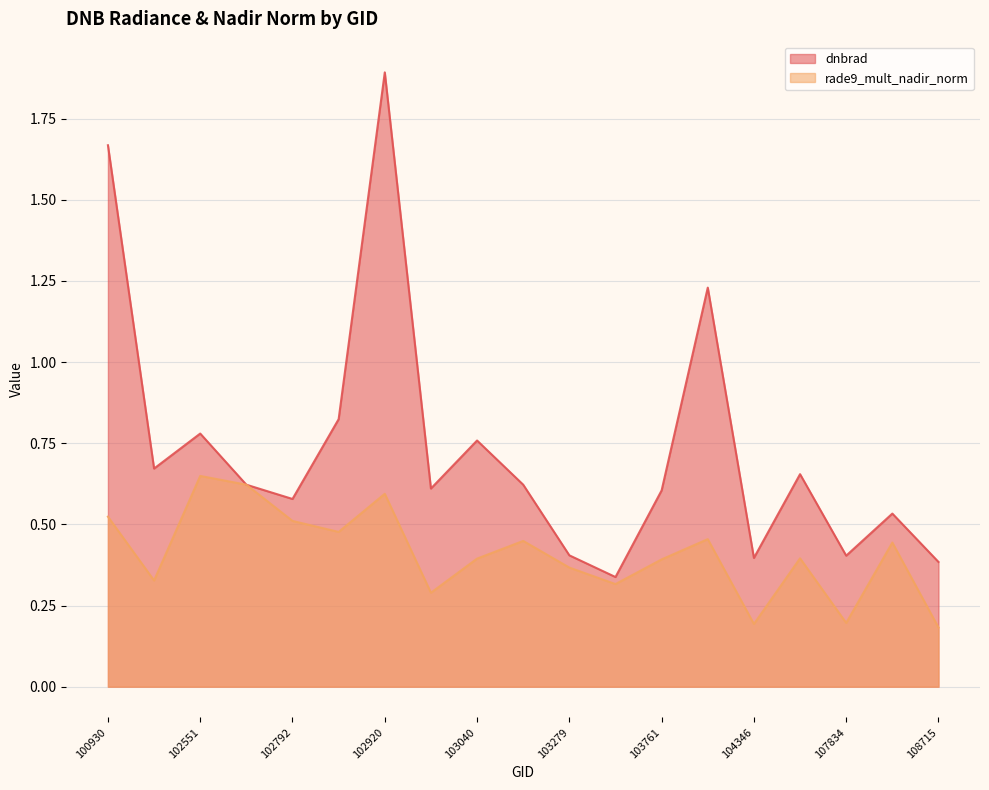

What is the approximate value of dnbrad at 103761?

0.6